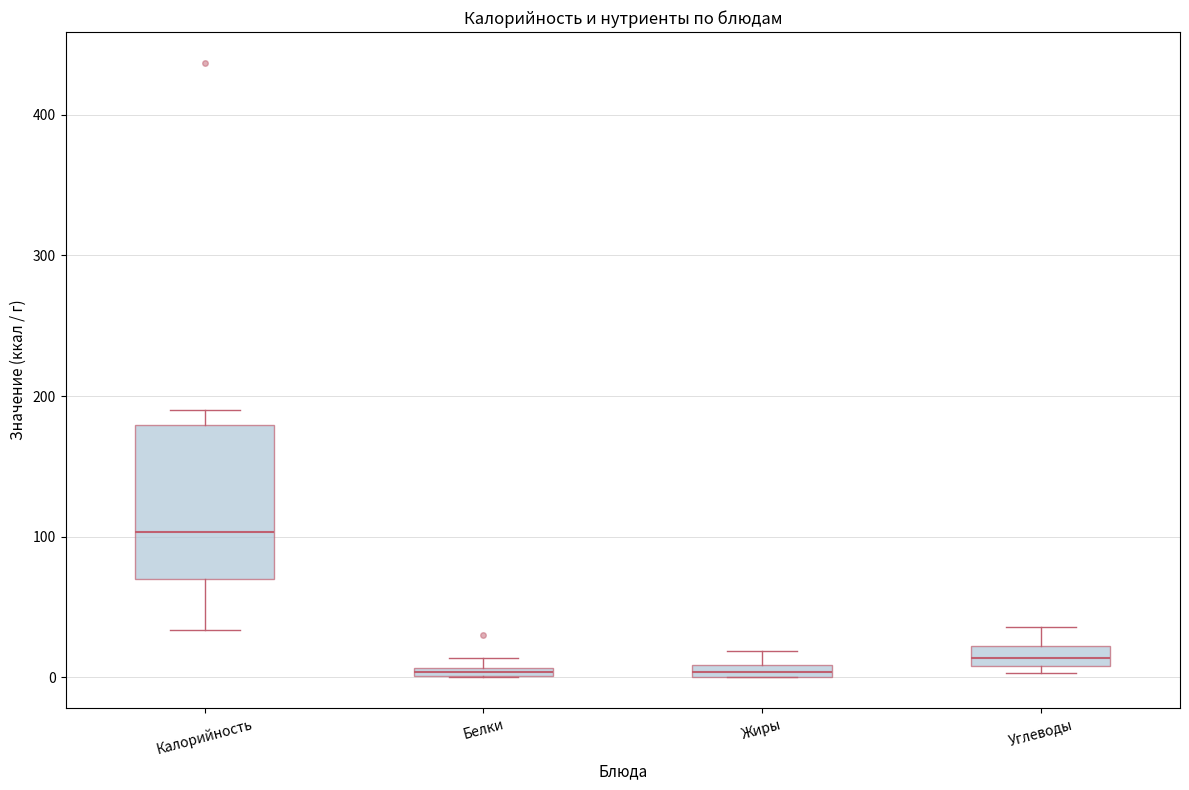

Comparing the boxes themselves (not the whiskers), which one is the tallest?

Калорийность